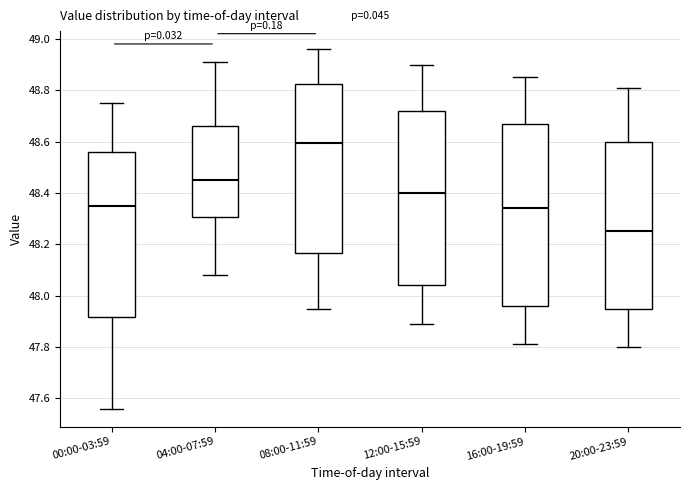

Where does the lower whisker of the box for 20:00-23:59 end on the y-axis? The values are not printed on the chart, so give them approximately, as read against the axis.

47.80